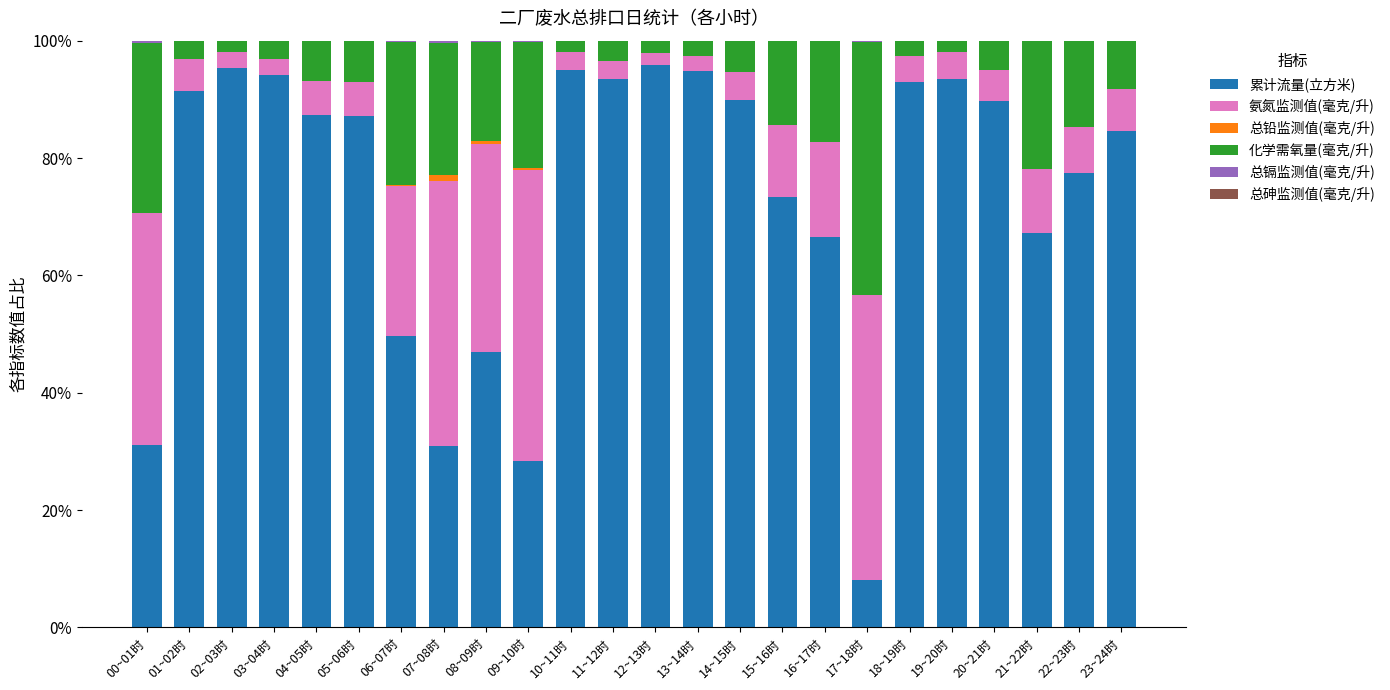

What is the total value across all series at 14~15时?

100.0